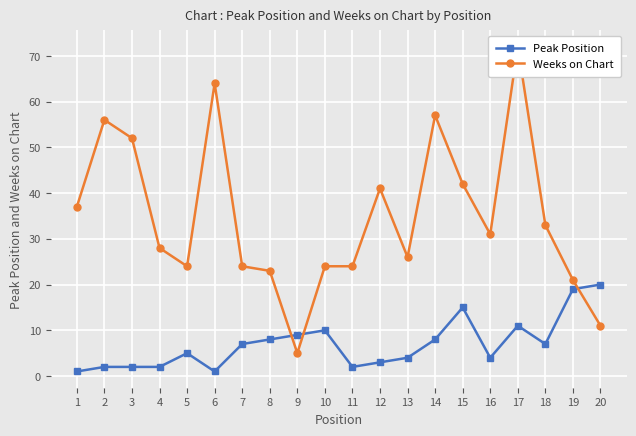

List the series in order of their overall mean, lowest first.

Peak Position, Weeks on Chart